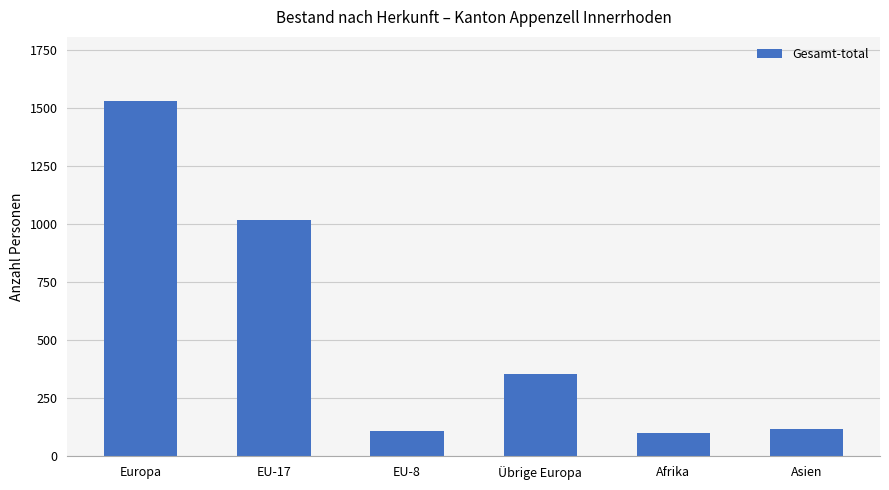

What is the smallest value displayed?

99